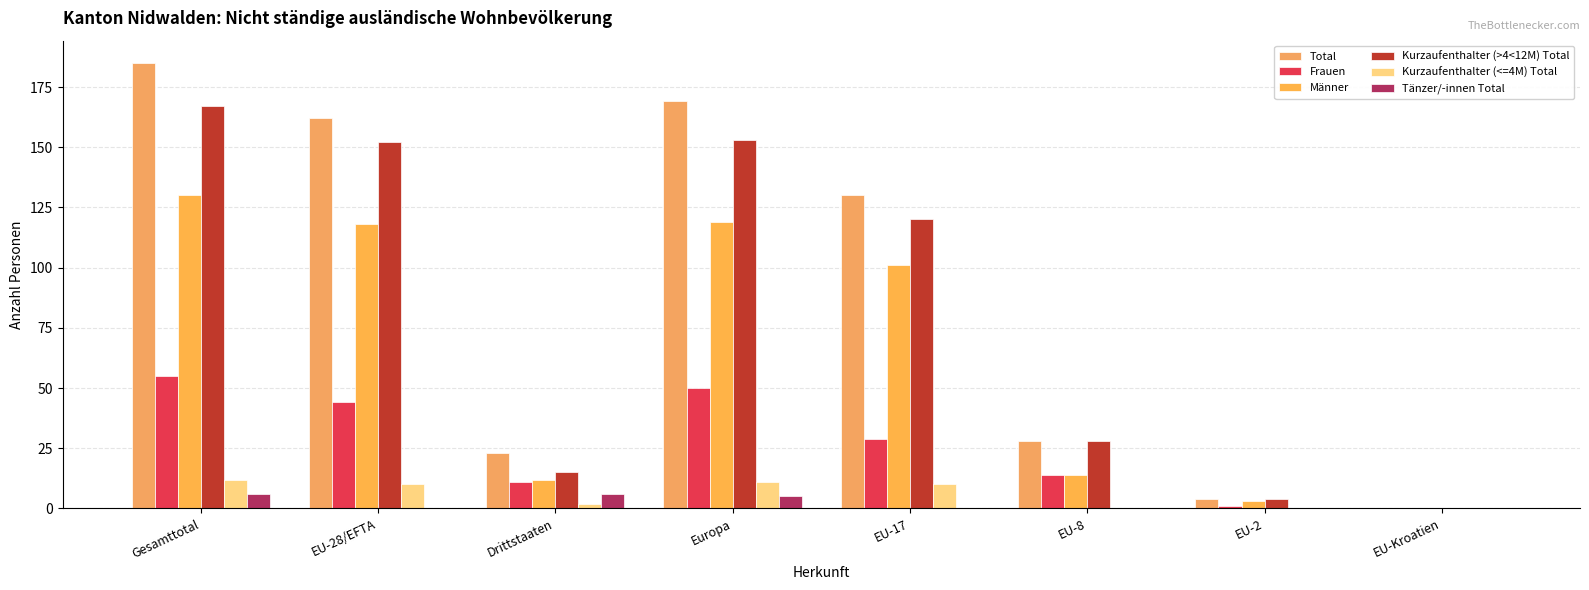

Reading left to right, extract all data points from this chart.

Total: 185	162	23	169	130	28	4	0
Frauen: 55	44	11	50	29	14	1	0
Männer: 130	118	12	119	101	14	3	0
Kurzaufenthalter (>4<12M) Total: 167	152	15	153	120	28	4	0
Kurzaufenthalter (<=4M) Total: 12	10	2	11	10	0	0	0
Tänzer/-innen Total: 6	0	6	5	0	0	0	0